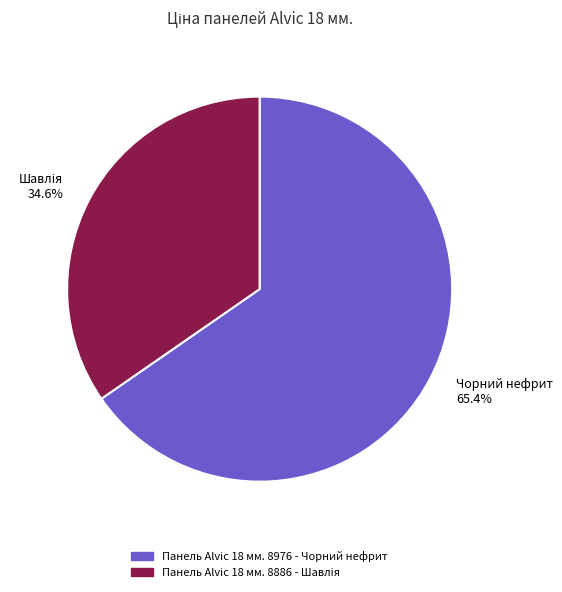

What percentage is NOT represented by Панель Alvic 18 мм. 8976 - Чорний нефрит?

34.6%